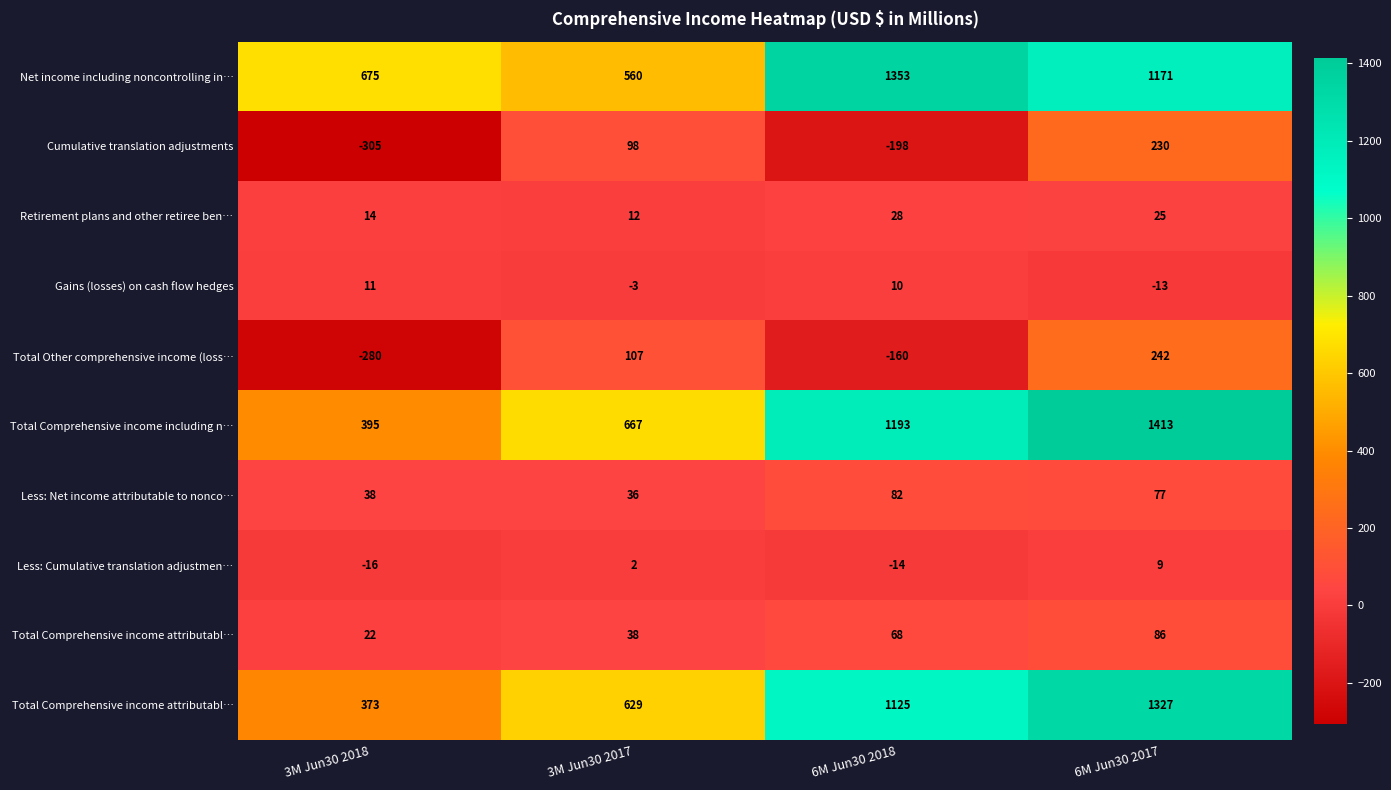

Count the number of data series in this chart.

10